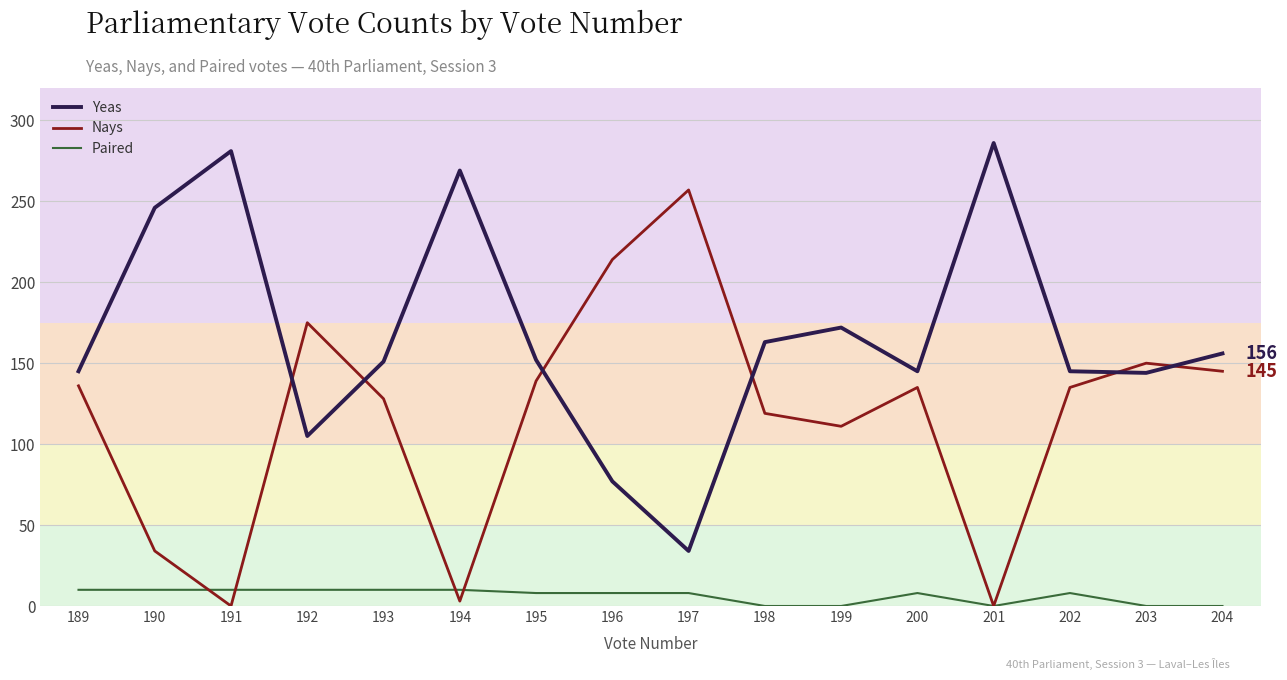

How many data points in Nays are less than 135?

7